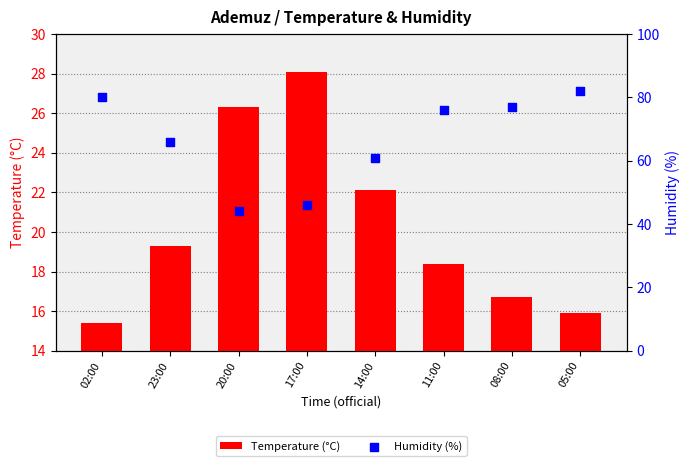

Which series reaches the maximum Y coordinate?

Humidity (%)